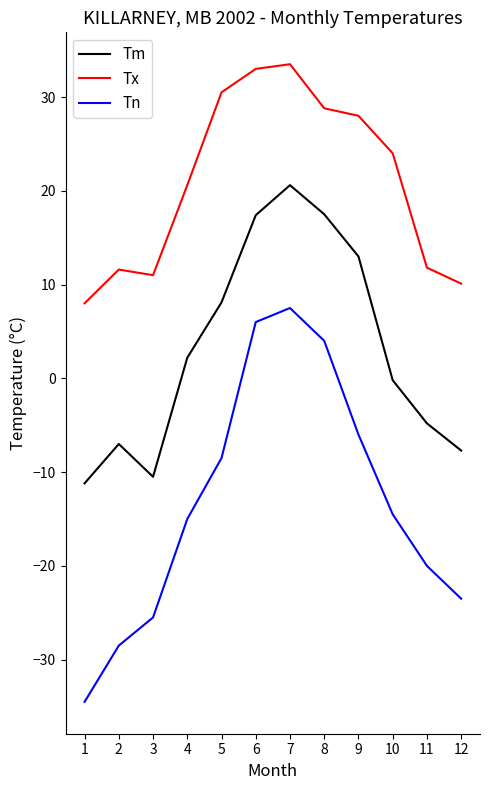

Which series changed the most between 10 and 12?

Tx